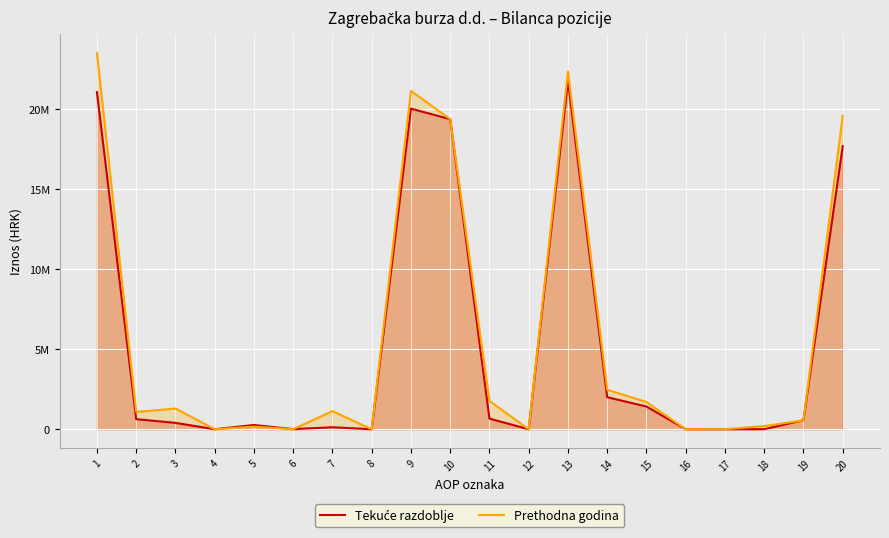

After their last crossing, which series has the higher values: Prethodna godina or Tekuće razdoblje?

Prethodna godina